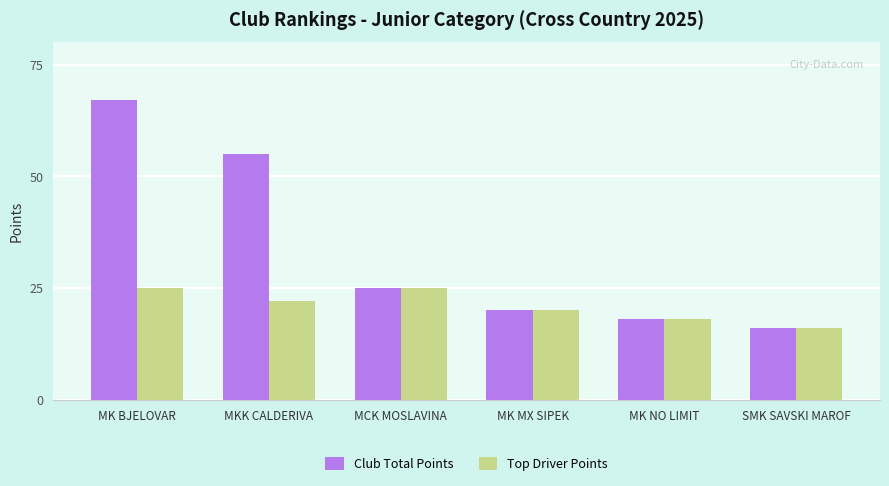

Are the bars grouped side by side (vs. stacked)?

Yes